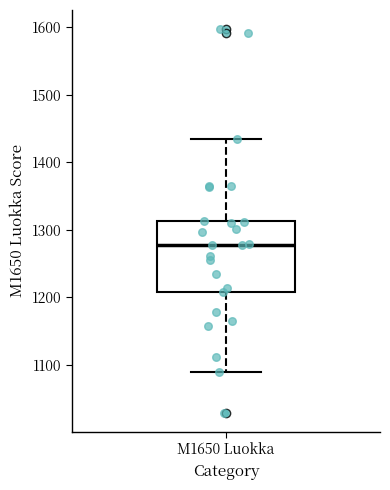

Transcribe this box plot: give where the median line is, the range the box spans, and where the two whiskers end, as read against the y-axis. The values are not printed on the chart, so give them approximately, as read against the axis.

median 1280, box 1210 to 1310, whiskers 1090 to 1440